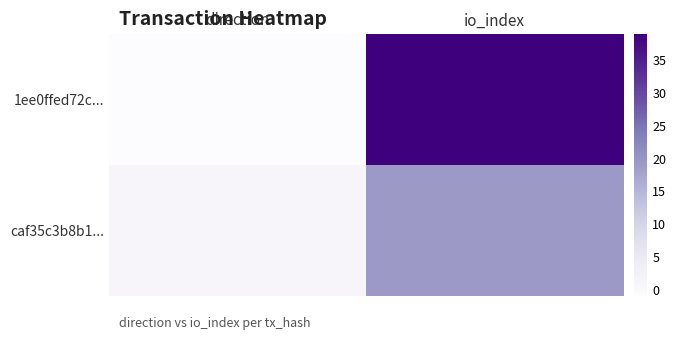

Which series changed the most between direction and io_index?

1ee0ffed72c...